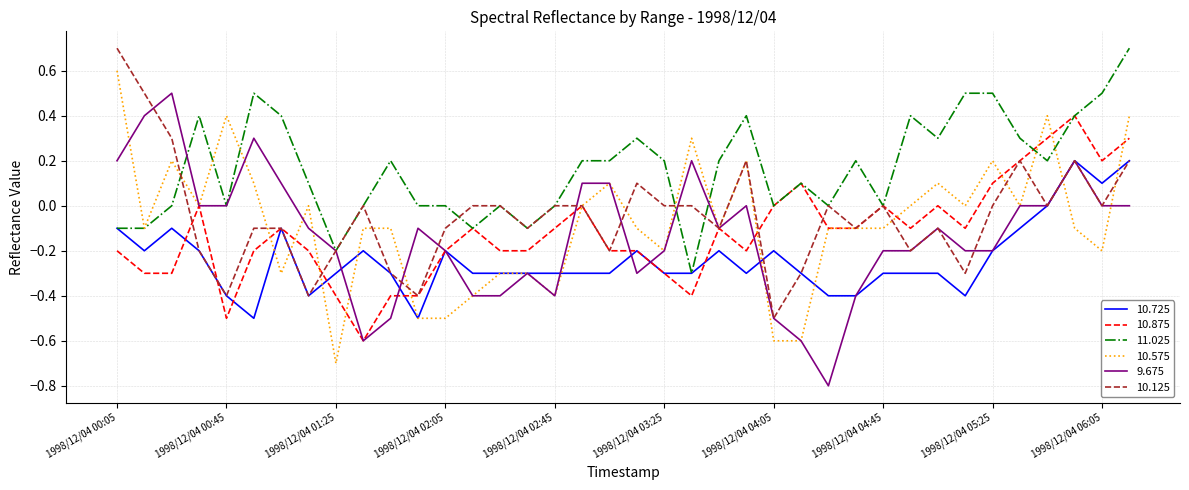

What is the maximum value shown in the chart?

0.7